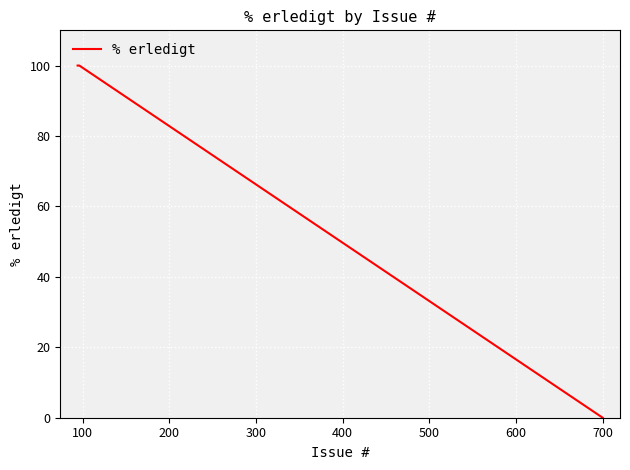

Does the chart have visible grid lines?

Yes